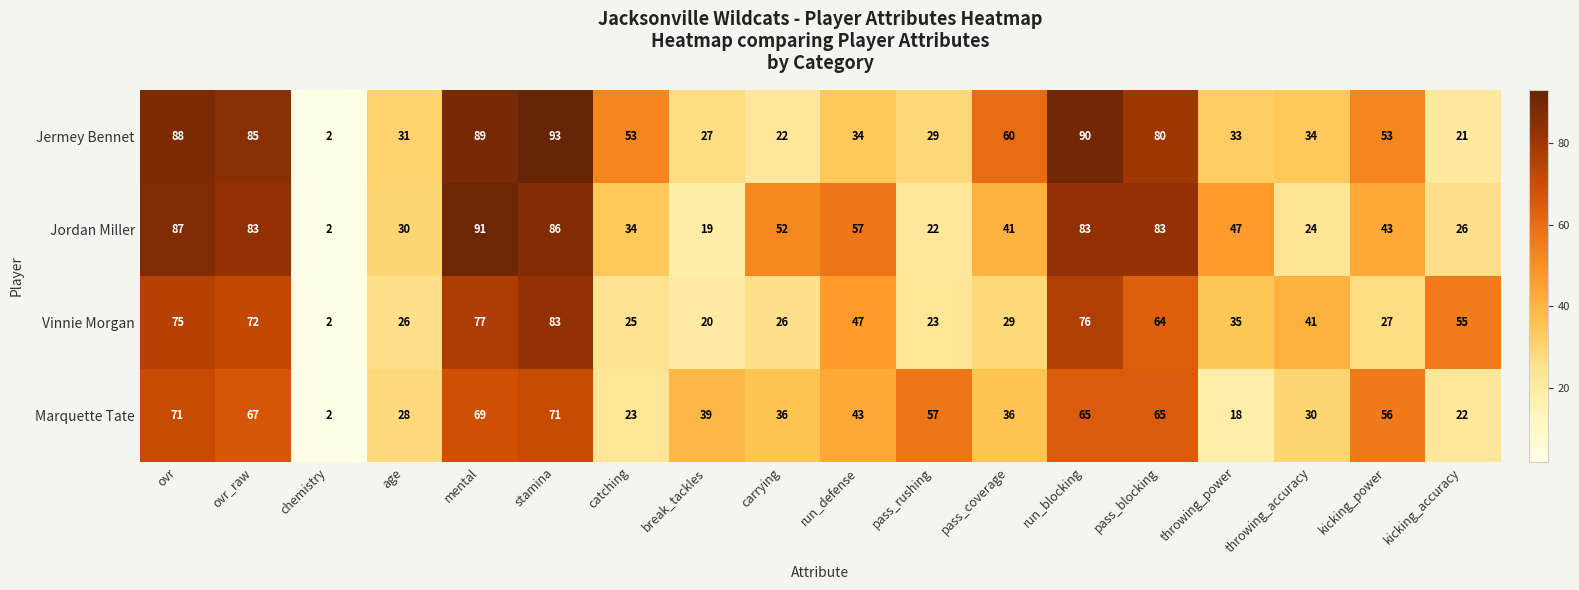

What is the greatest value displayed?

93